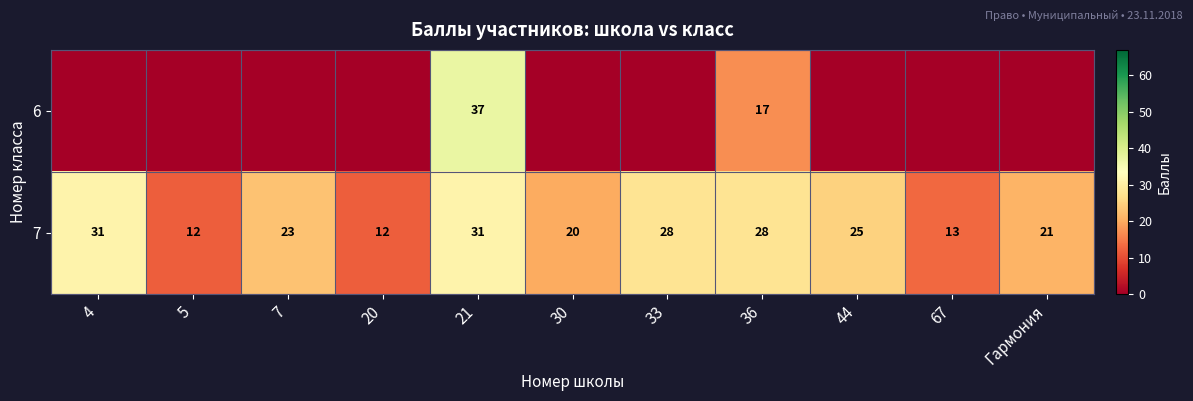

What is the approximate value of 7 at Гармония?

21